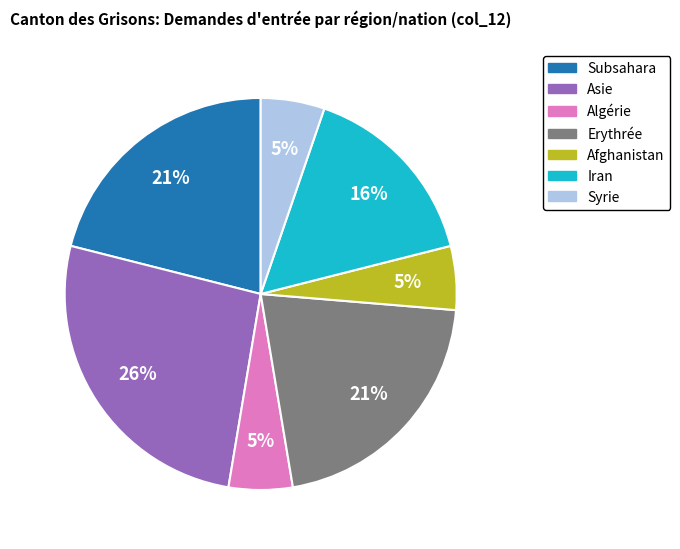

Is there any slice that represents more than half of the pie?

No